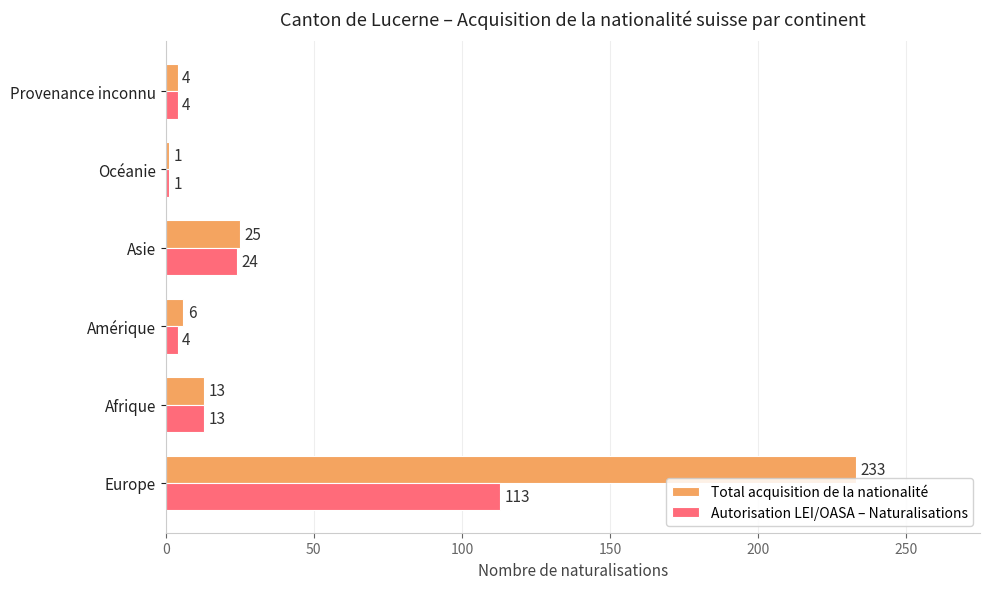

What is the difference between the maximum and minimum values in the Total acquisition de la nationalité series?

232